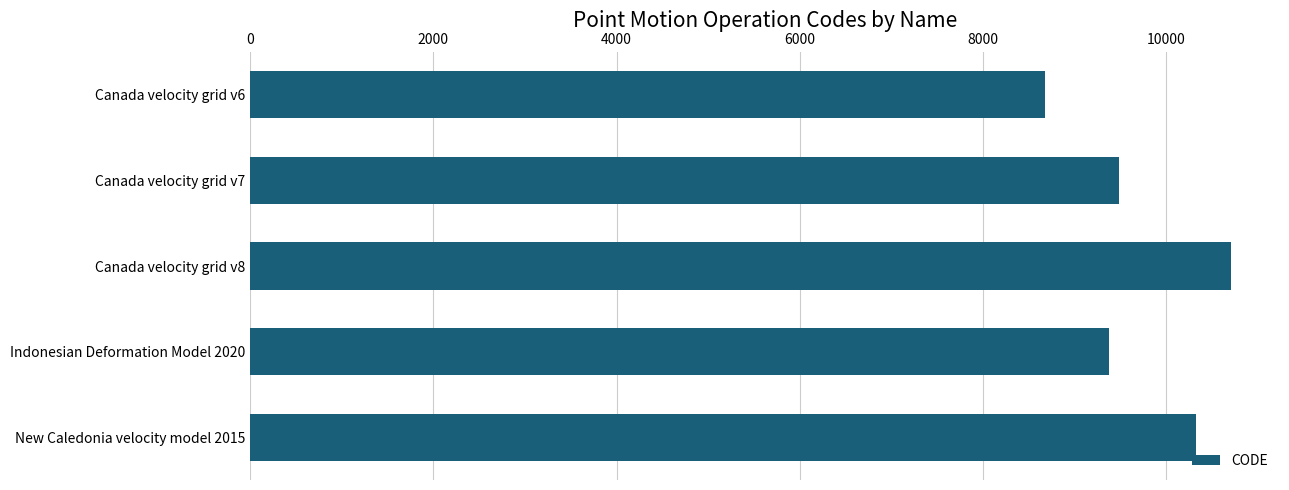

Reading bottom to top, what are all the values shown in this chart?

New Caledonia velocity model 2015=10323	Indonesian Deformation Model 2020=9375	Canada velocity grid v8=10707	Canada velocity grid v7=9483	Canada velocity grid v6=8676